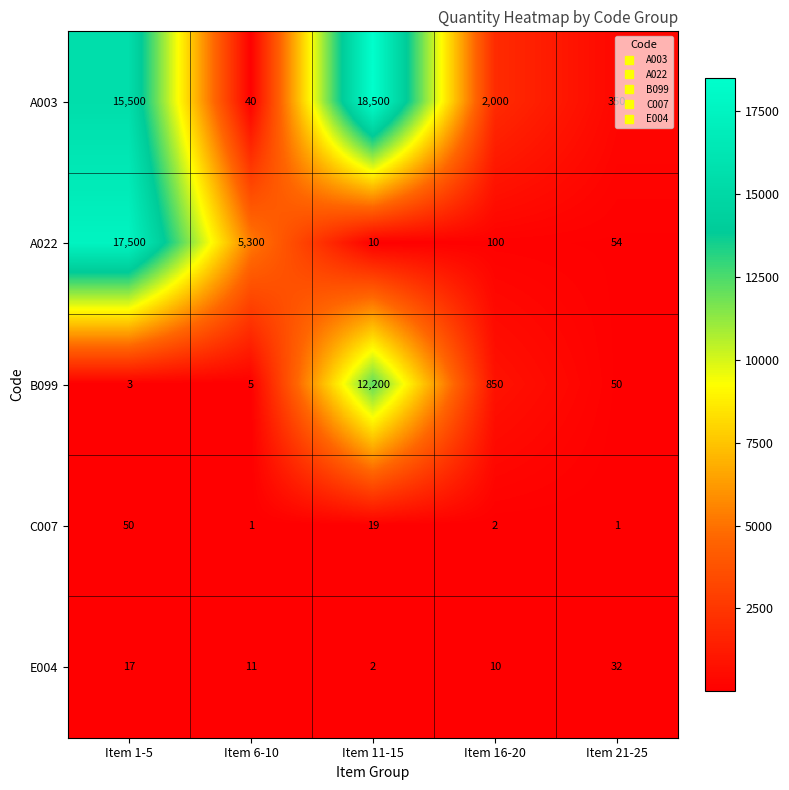

At Item 6-10, list the series in order from largest to smallest.

A022, A003, E004, B099, C007